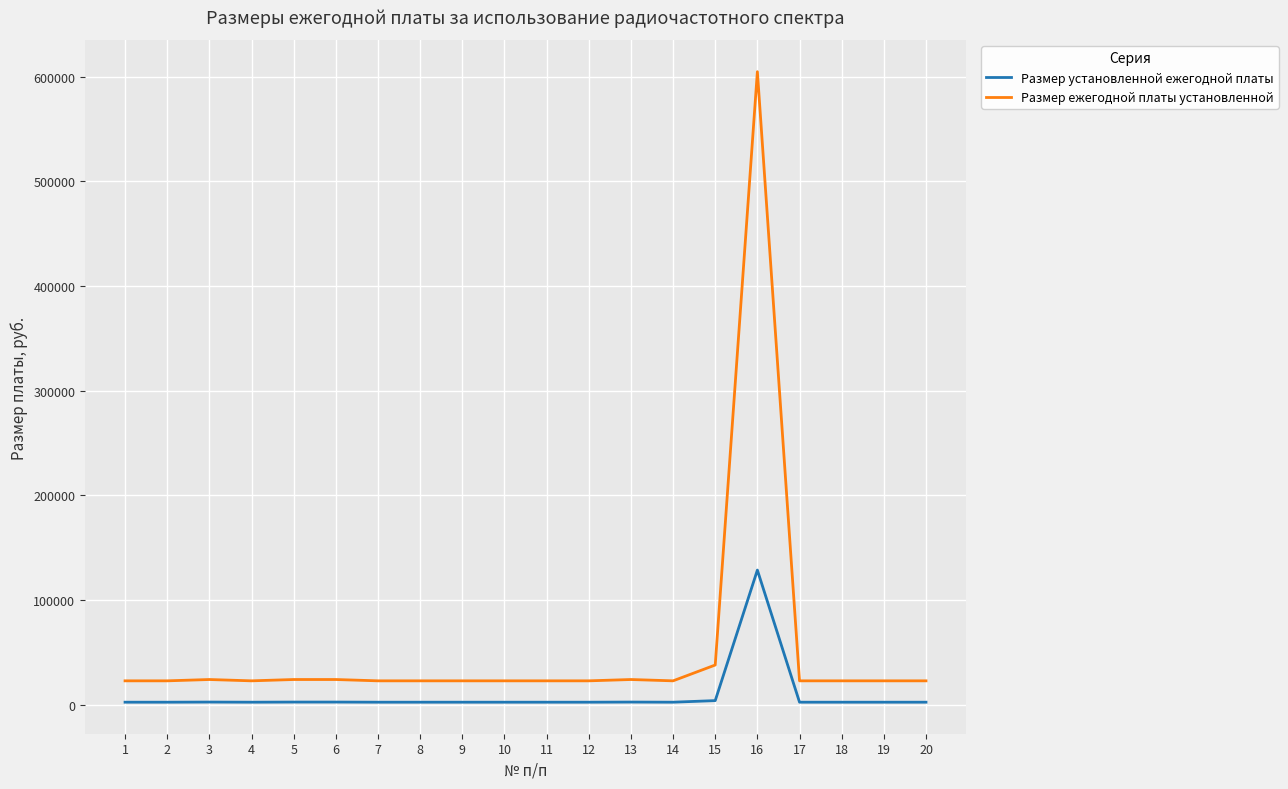

Which series has the widest spread of values?

Размер ежегодной платы установленной